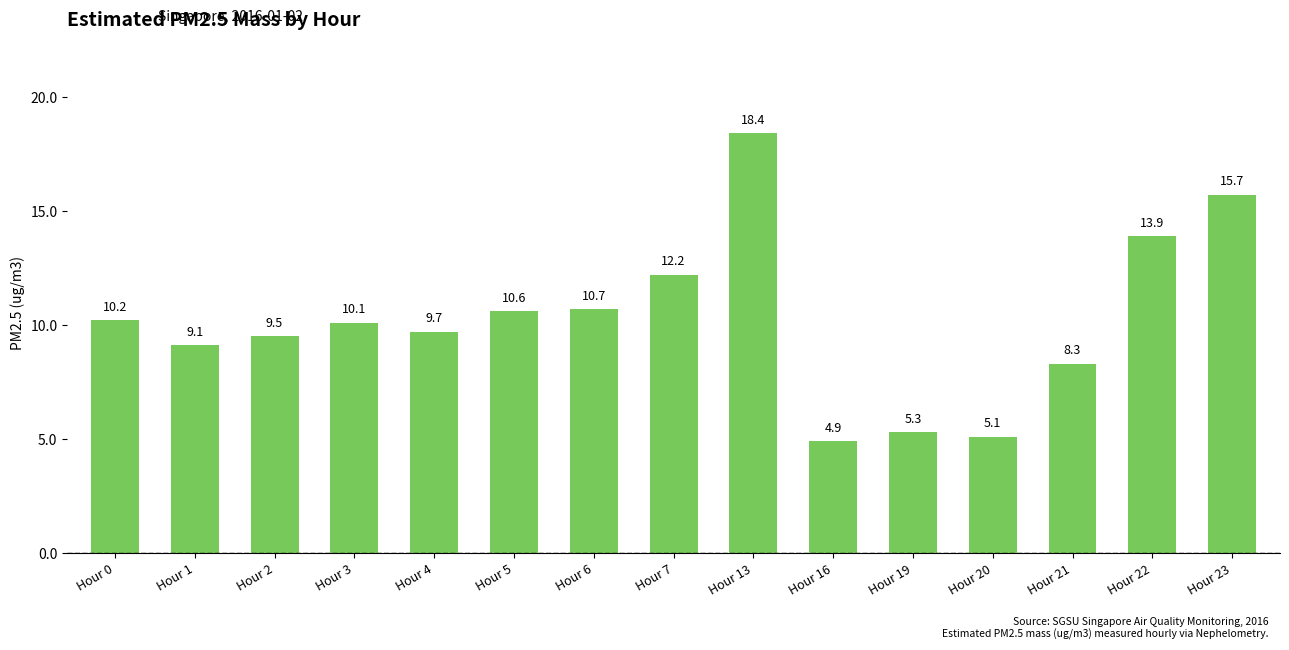

Reading left to right, extract all data points from this chart.

10.2	9.1	9.5	10.1	9.7	10.6	10.7	12.2	18.4	4.9	5.3	5.1	8.3	13.9	15.7